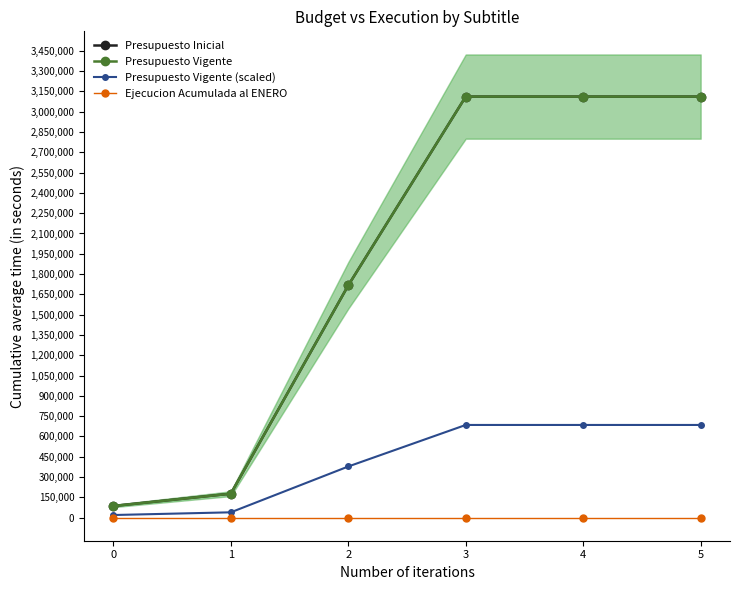

Which series changed the most between 0 and 2?

Presupuesto Inicial